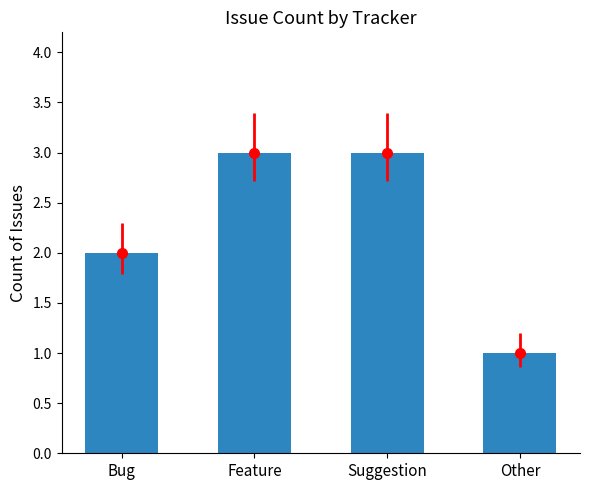

What position from the left is Feature?

2